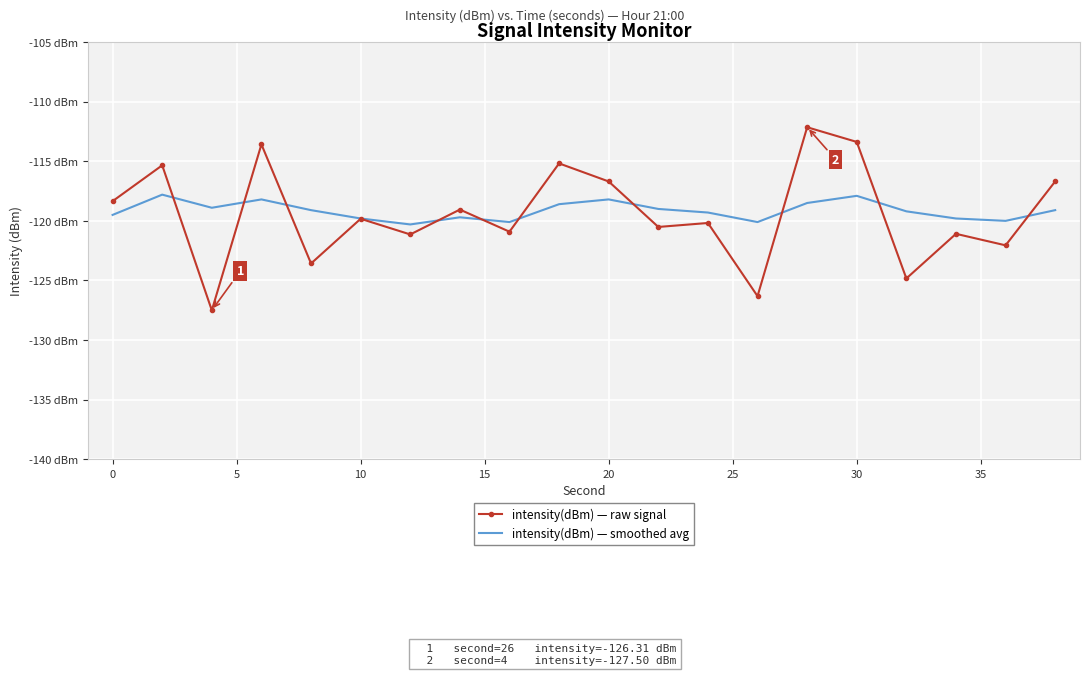

List the series in order of their peak value, lowest first.

intensity(dBm) — smoothed avg, intensity(dBm) — raw signal